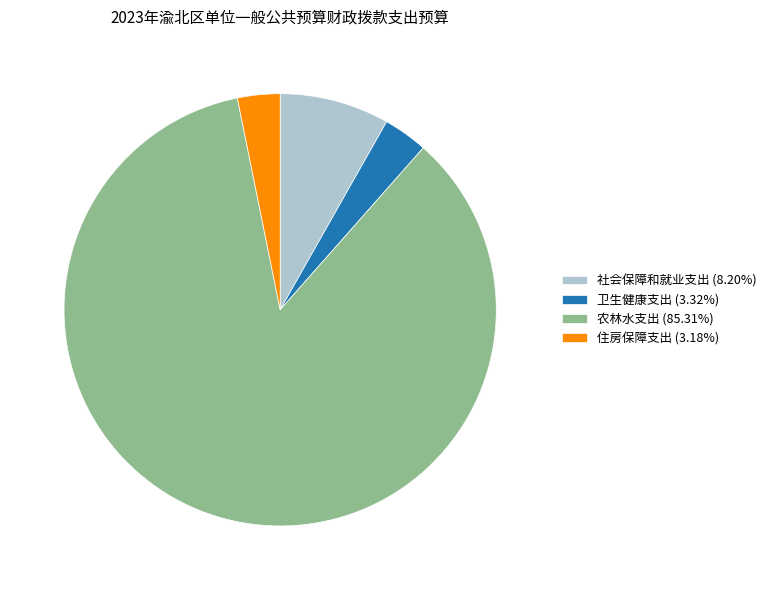

Is there any slice that represents more than half of the pie?

Yes